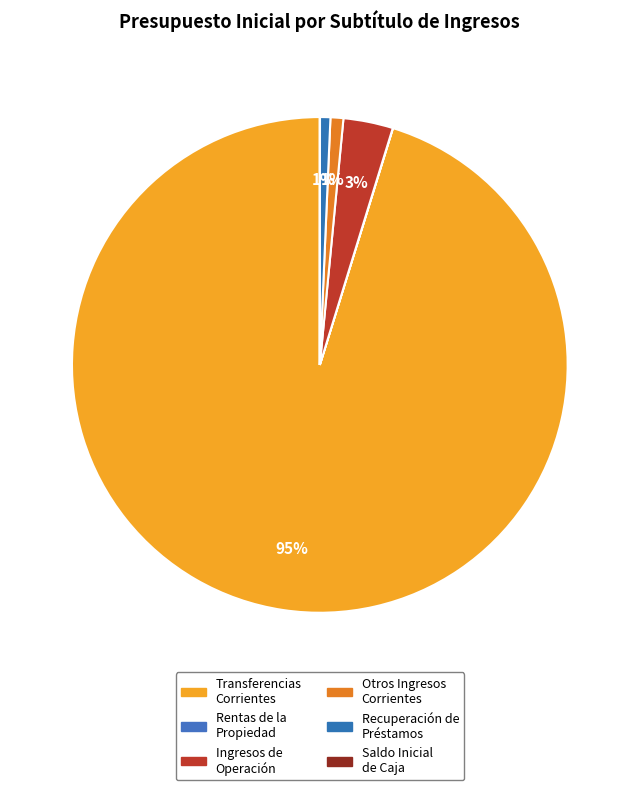

Does any single category account for the majority?

Yes